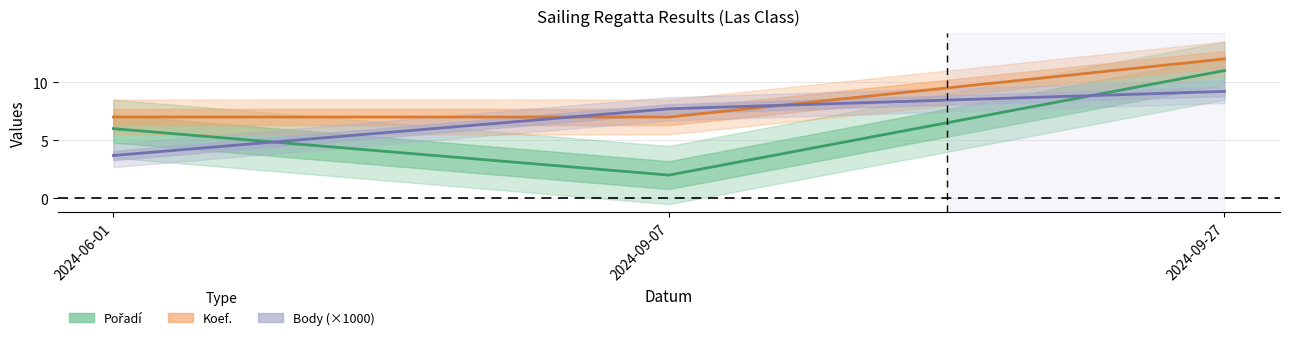

Where does the Pořadí series first go above 6?

2024-09-27